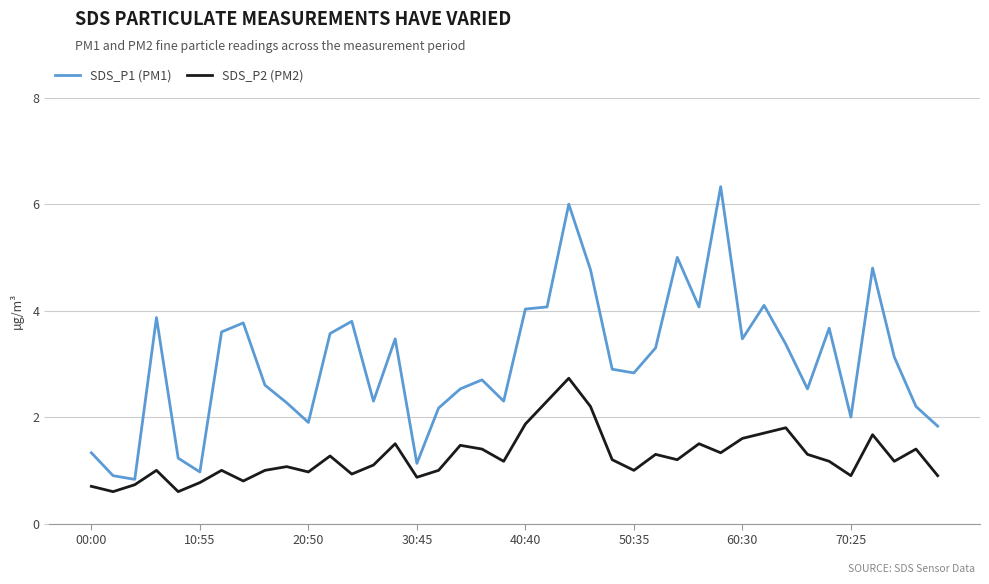

True or false: SDS_P1 (PM1) and SDS_P2 (PM2) intersect in this chart.

False